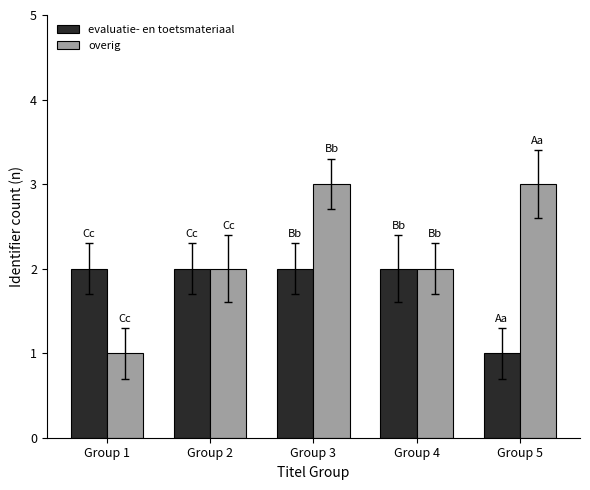

How many groups of bars are there?

5